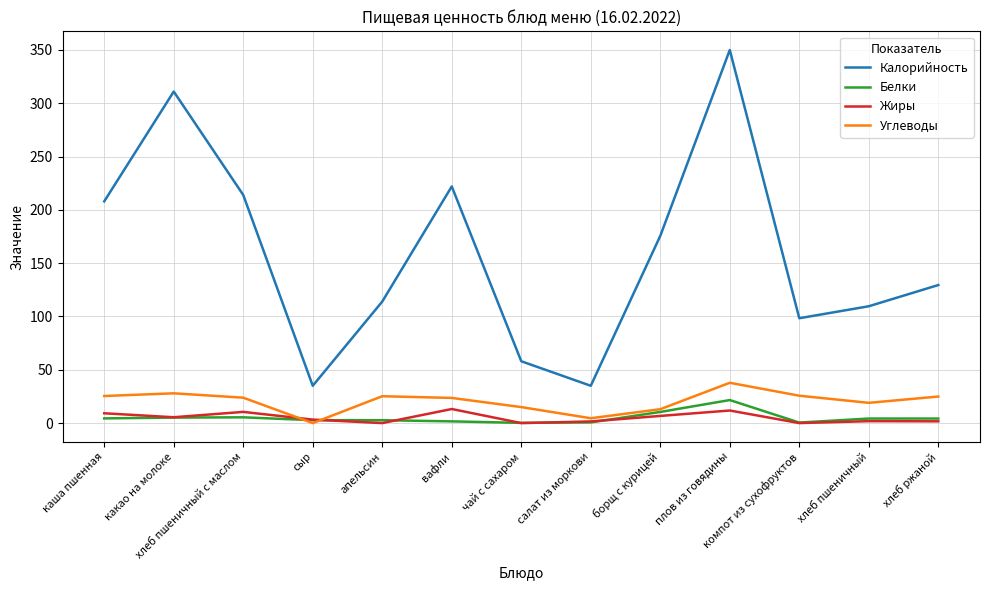

At which label does Углеводы reach its minimum?

сыр